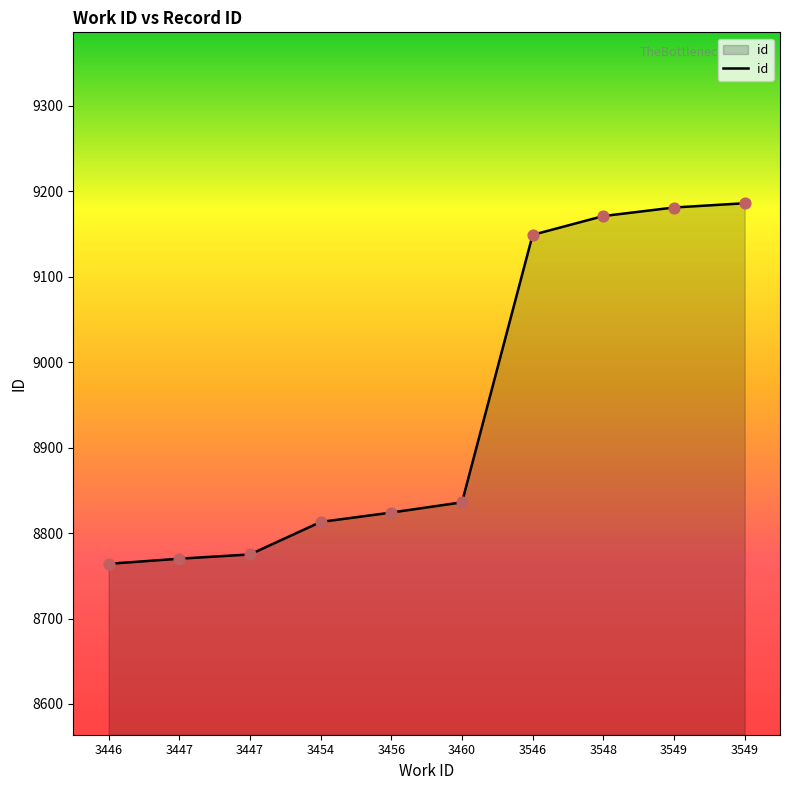

What is the change in value from 3446 to 3549?

+422